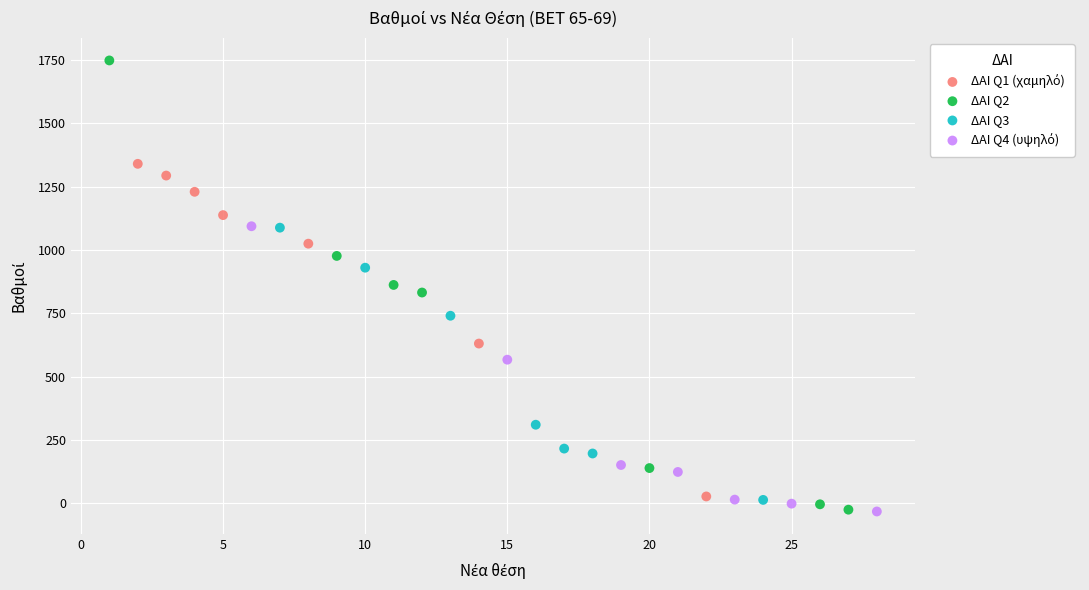

Which series has the widest spread of Y values?

ΔΑΙ Q2